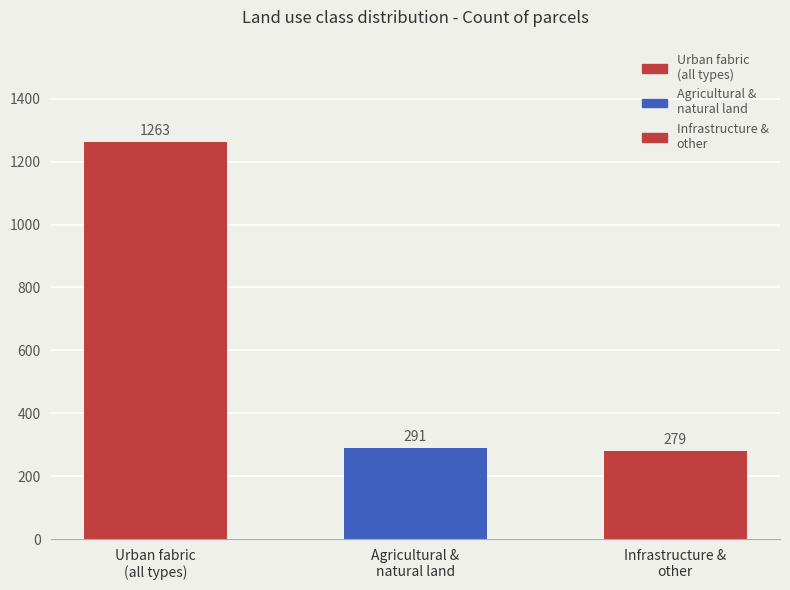

Count the number of categories in the chart.

3